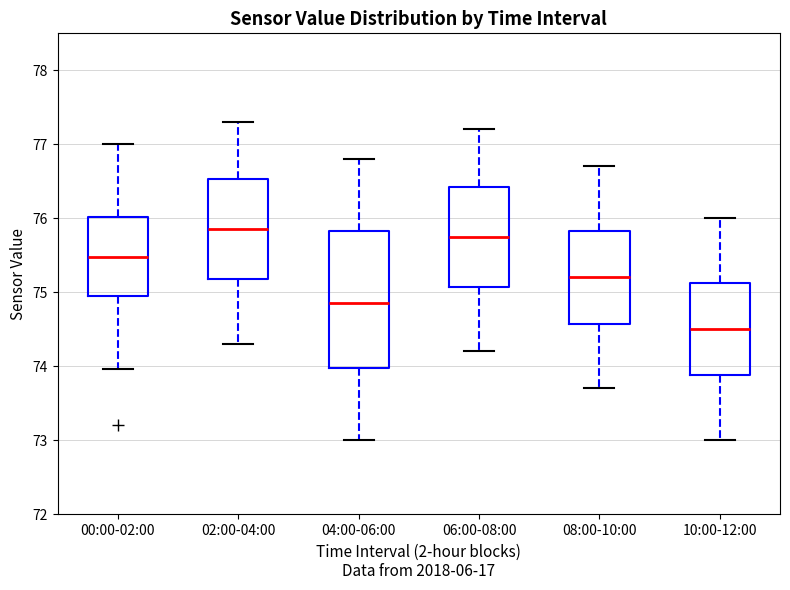

Which box is the tallest, from its lower edge to its upper edge?

04:00-06:00